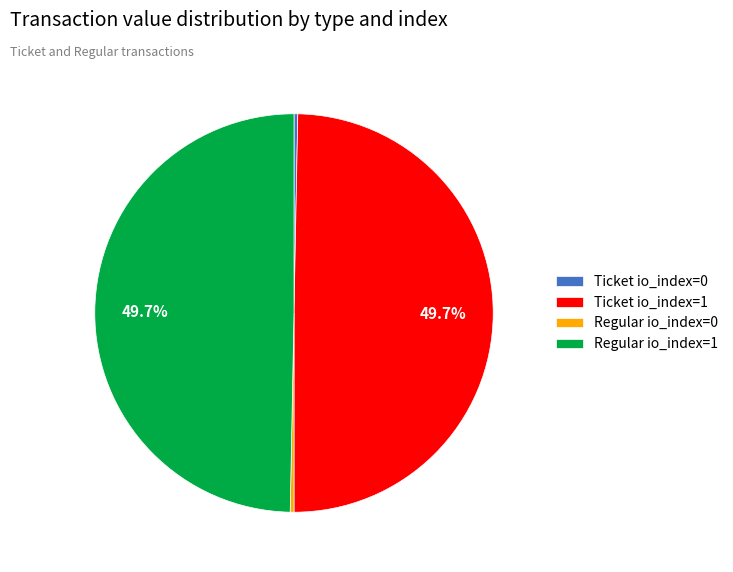

To the nearest percent, what is the difference between the largest and smallest slice percentages?

49%